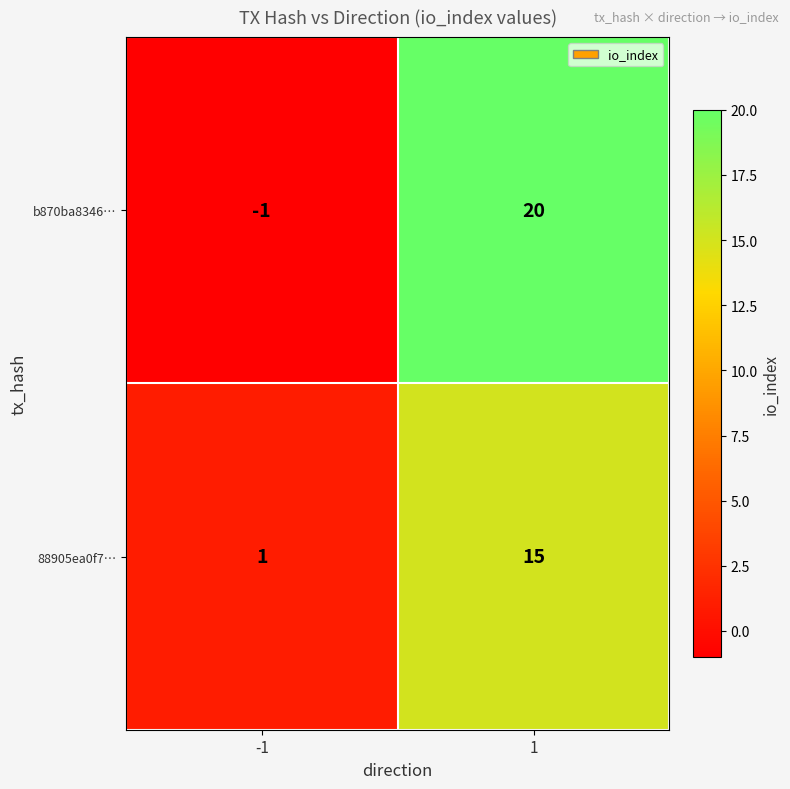

What is the sum of the b870ba8346… values at -1 and 1?

19